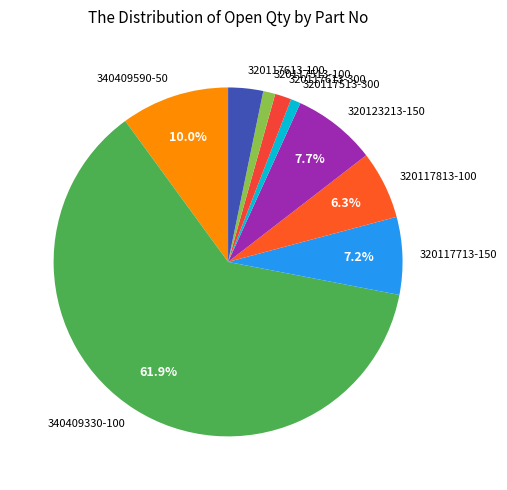

Does 340409330-100 represent more than half of the total?

Yes